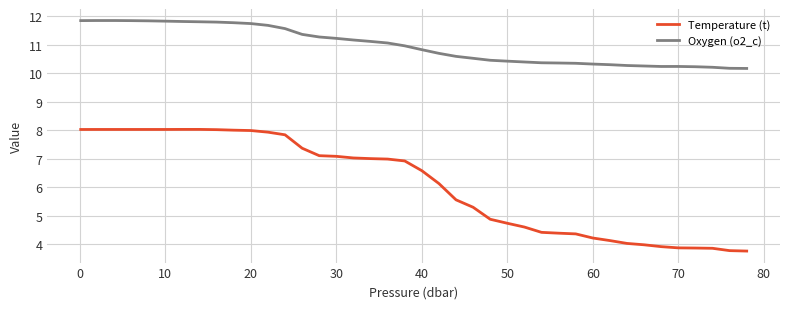

At how many categories does at least one series exceed 8?

40